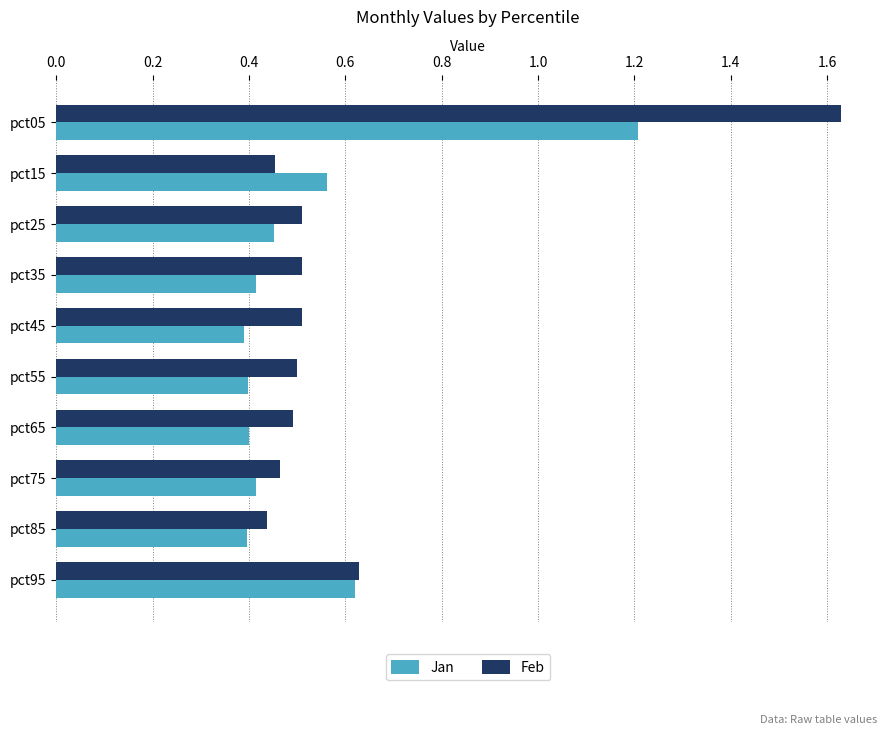

List the series in order of their overall mean, highest first.

Feb, Jan